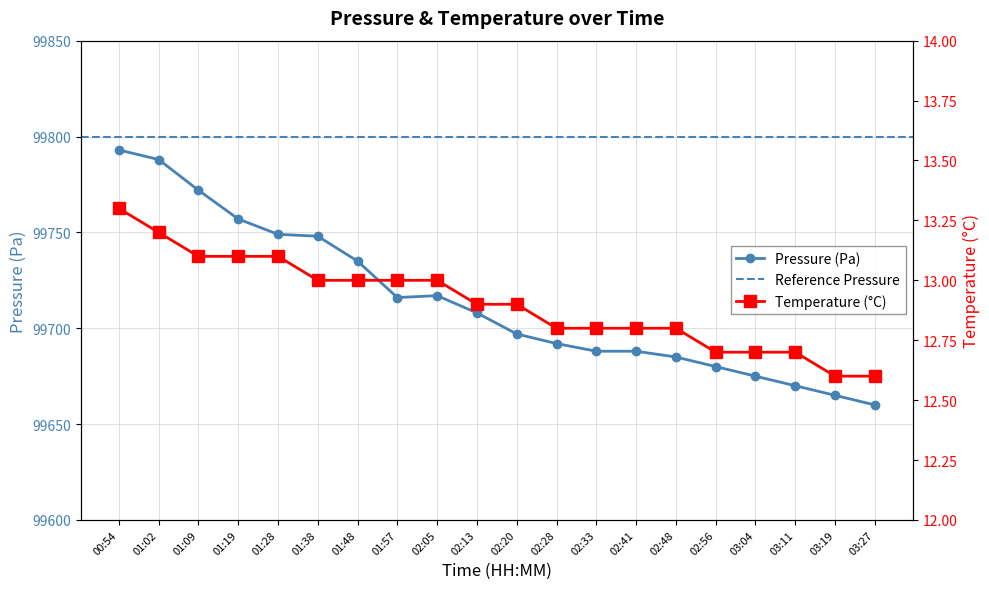

What is the average value of the temperature series?

12.9